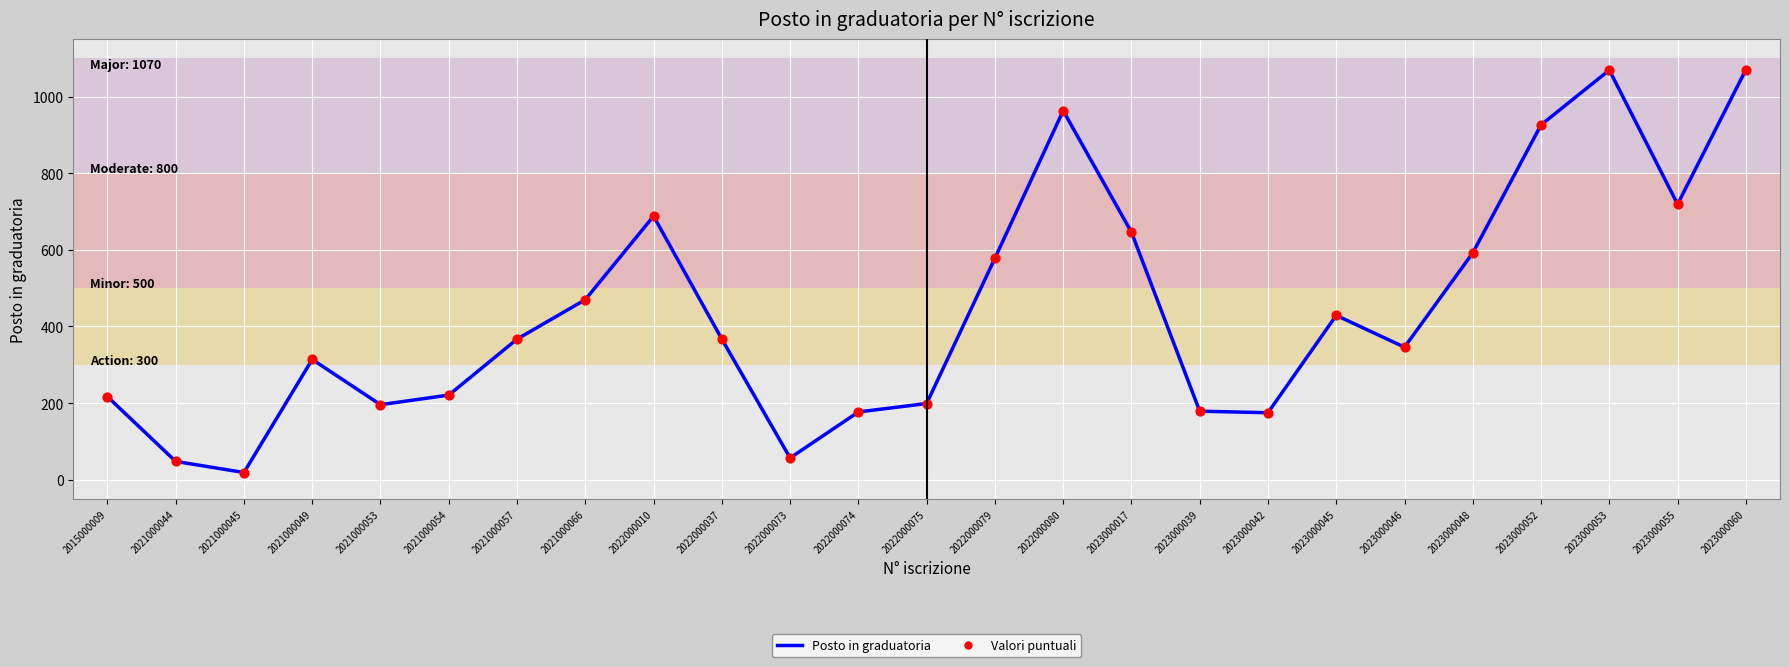

What is the change in value from 2021000053 to 2023000052?

+730